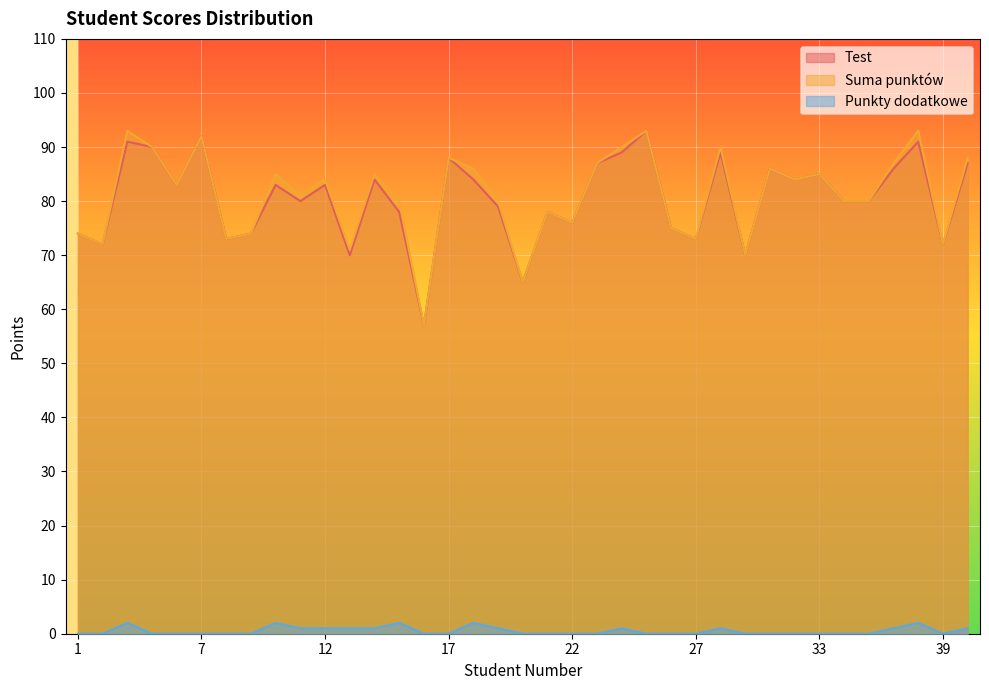

True or false: Suma punktów has a value of 72 at 39.

True